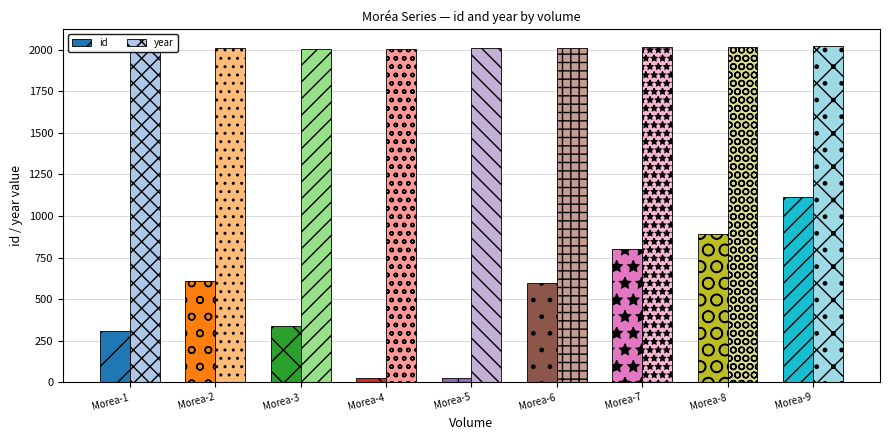

At which category does the chart reach its peak across all series?

Morea-9